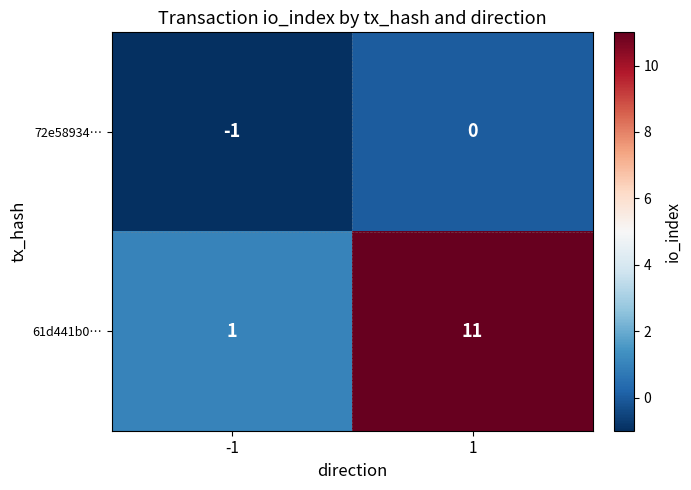

The value of 61d441b0… at 1 is 20. True or false?

False